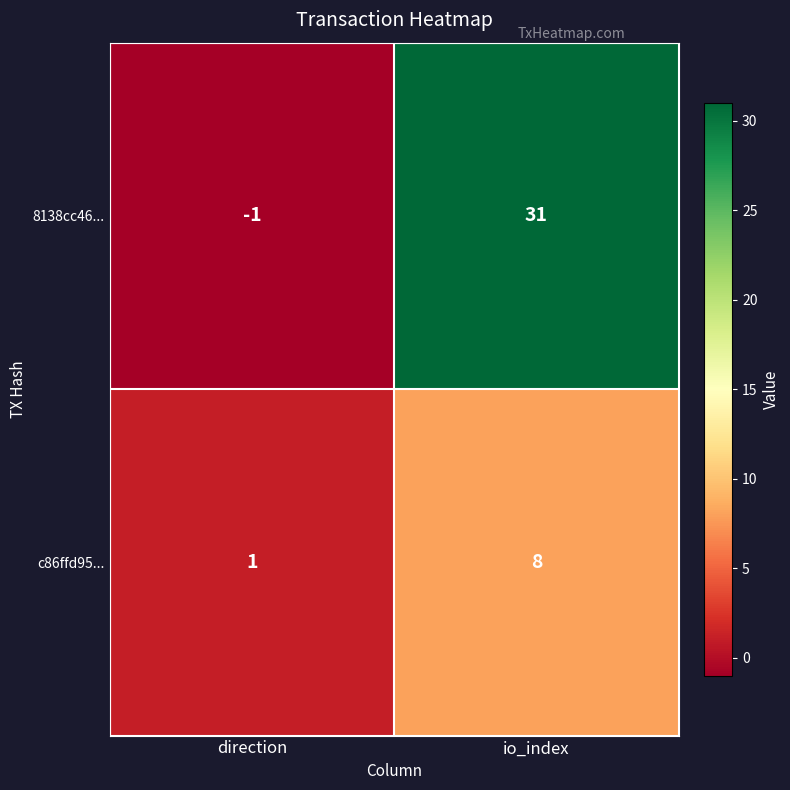

At how many categories does at least one series exceed 16?

1